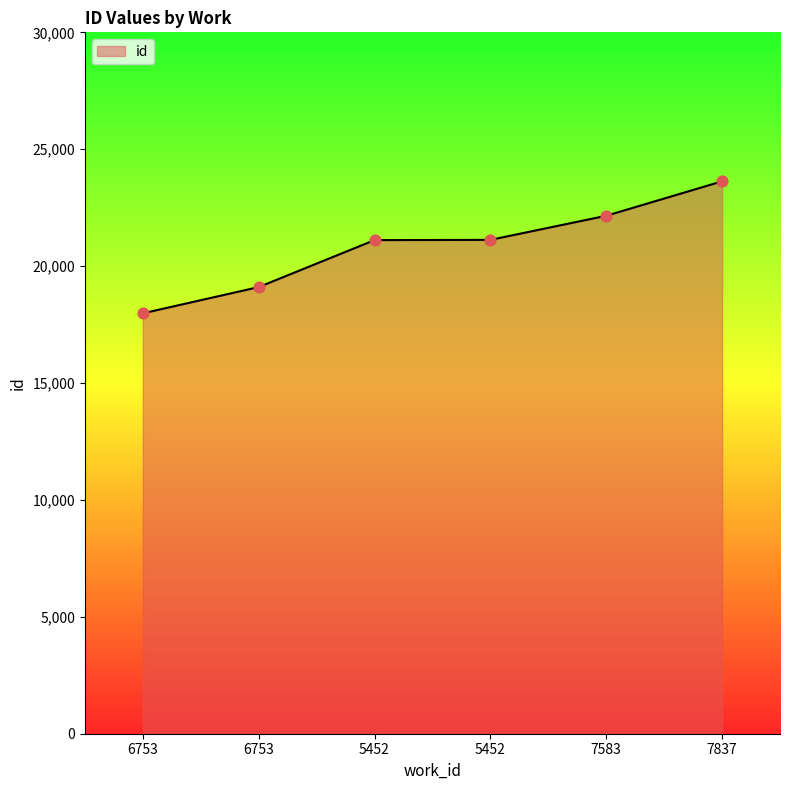

Is this an area chart (filled region under the line)?

Yes